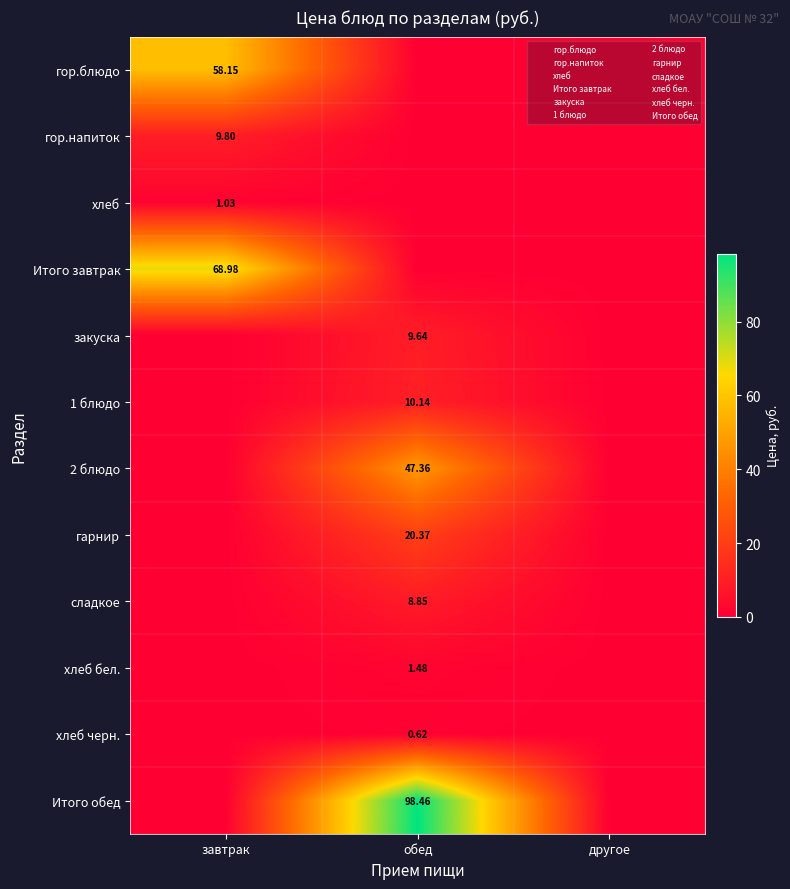

What is the sum of all сладкое values?

8.8